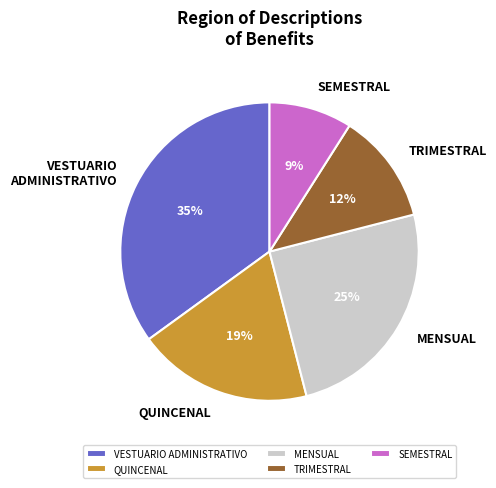

How many segments does this pie chart have?

5